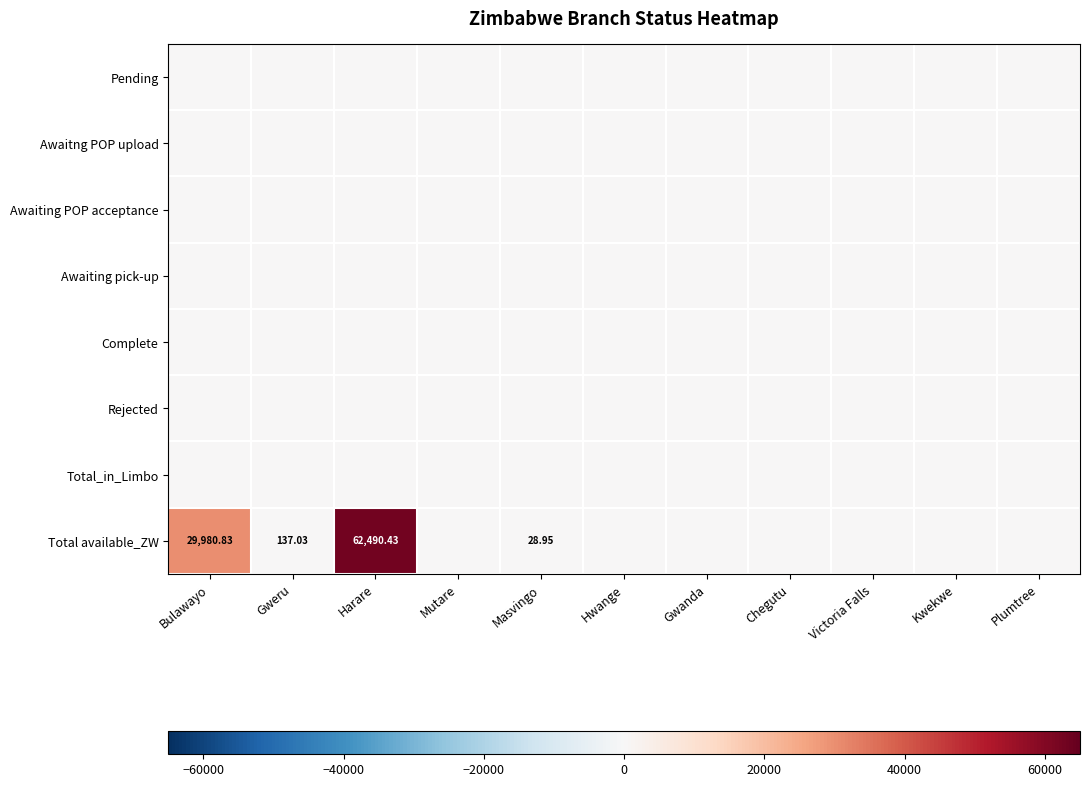

True or false: Total available_ZW has a value of 0.0 at Plumtree.

True